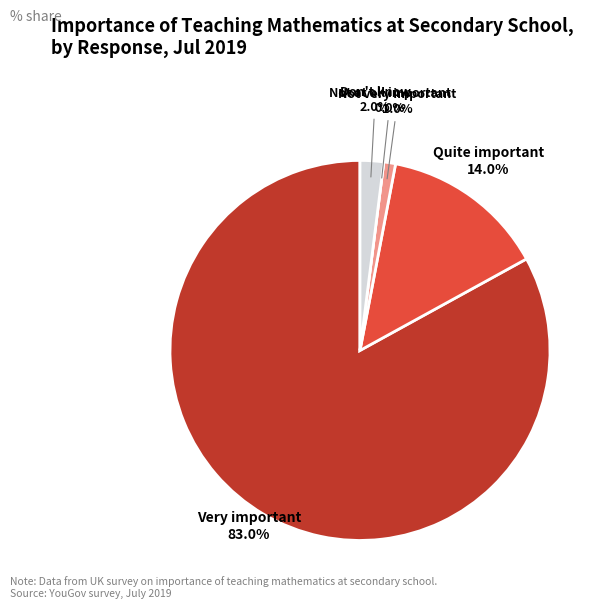

To the nearest percent, what is the combined percentage of Very important and Don't know?

85%